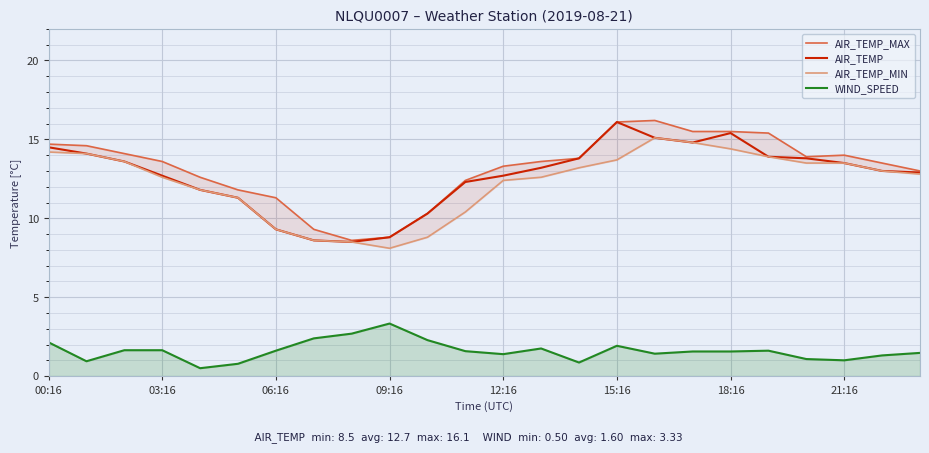

What is the sum of all AIR_TEMP_MAX values?

315.9